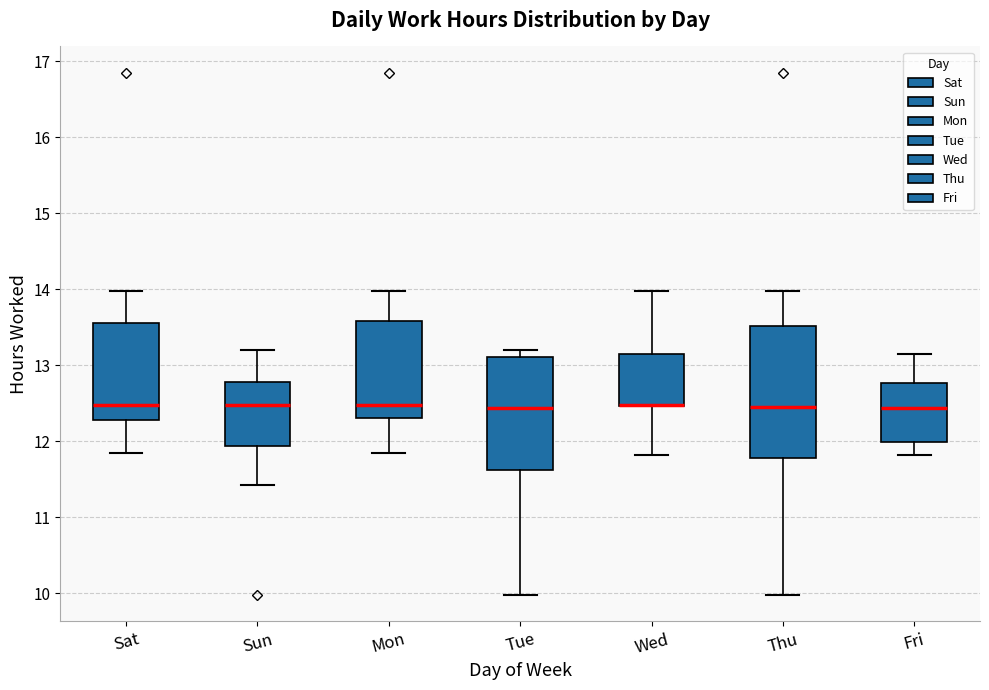

Where does the upper whisker of the box for Wed end on the y-axis? The values are not printed on the chart, so give them approximately, as read against the axis.

14.0